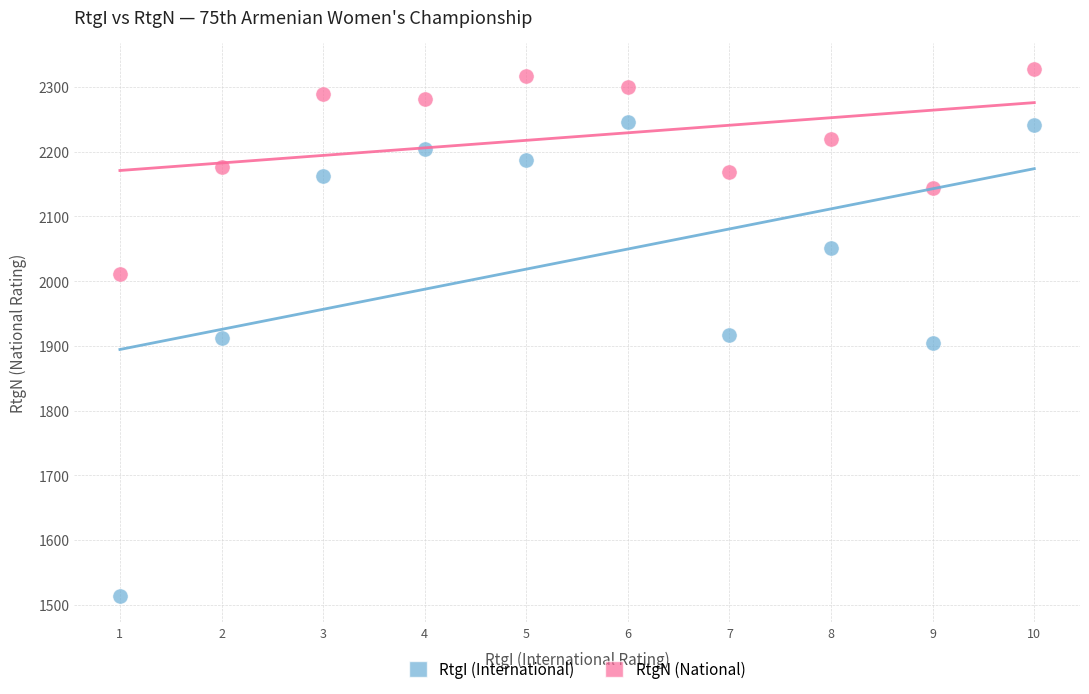

Which series reaches the minimum Y coordinate?

RtgI (International)